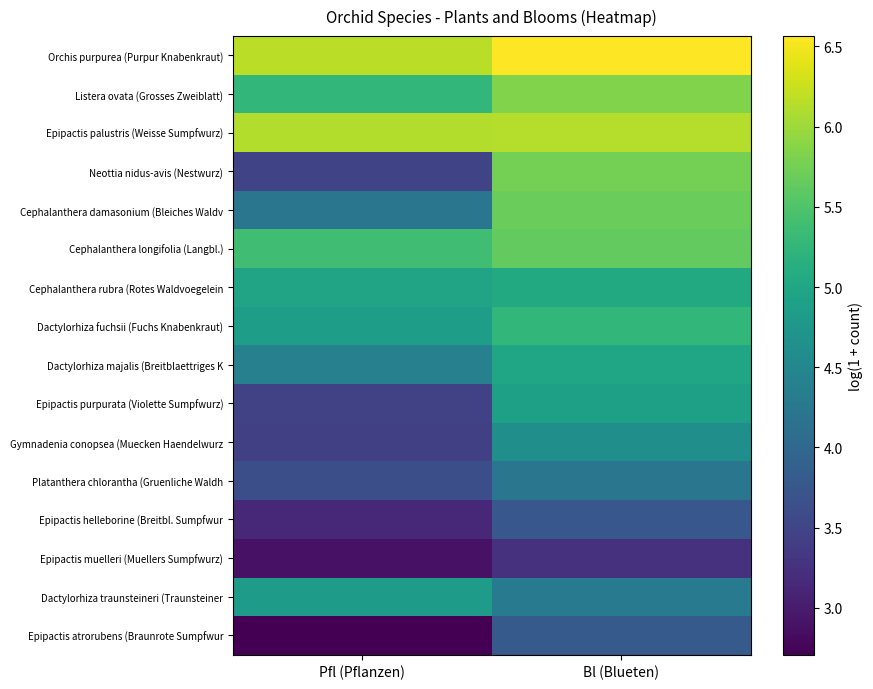

Reading right to left, what are all the values shown in this chart?

Orchis purpurea (Purpur Knabenkraut): Bl (Blueten)=6.6	Pfl (Pflanzen)=6.2
Listera ovata (Grosses Zweiblatt): Bl (Blueten)=5.8	Pfl (Pflanzen)=5.3
Epipactis palustris (Weisse Sumpfwurz): Bl (Blueten)=6.1	Pfl (Pflanzen)=6.1
Neottia nidus-avis (Nestwurz): Bl (Blueten)=5.8	Pfl (Pflanzen)=3.5
Cephalanthera damasonium (Bleiches Waldv: Bl (Blueten)=5.7	Pfl (Pflanzen)=4.2
Cephalanthera longifolia (Langbl.): Bl (Blueten)=5.6	Pfl (Pflanzen)=5.4
Cephalanthera rubra (Rotes Waldvoegelein: Bl (Blueten)=5.0	Pfl (Pflanzen)=5.0
Dactylorhiza fuchsii (Fuchs Knabenkraut): Bl (Blueten)=5.3	Pfl (Pflanzen)=4.9
Dactylorhiza majalis (Breitblaettriges K: Bl (Blueten)=5.0	Pfl (Pflanzen)=4.4
Epipactis purpurata (Violette Sumpfwurz): Bl (Blueten)=4.9	Pfl (Pflanzen)=3.5
Gymnadenia conopsea (Muecken Haendelwurz: Bl (Blueten)=4.6	Pfl (Pflanzen)=3.4
Platanthera chlorantha (Gruenliche Waldh: Bl (Blueten)=4.2	Pfl (Pflanzen)=3.6
Epipactis helleborine (Breitbl. Sumpfwur: Bl (Blueten)=3.8	Pfl (Pflanzen)=3.1
Epipactis muelleri (Muellers Sumpfwurz): Bl (Blueten)=3.3	Pfl (Pflanzen)=2.9
Dactylorhiza traunsteineri (Traunsteiner: Bl (Blueten)=4.3	Pfl (Pflanzen)=4.8
Epipactis atrorubens (Braunrote Sumpfwur: Bl (Blueten)=3.8	Pfl (Pflanzen)=2.7